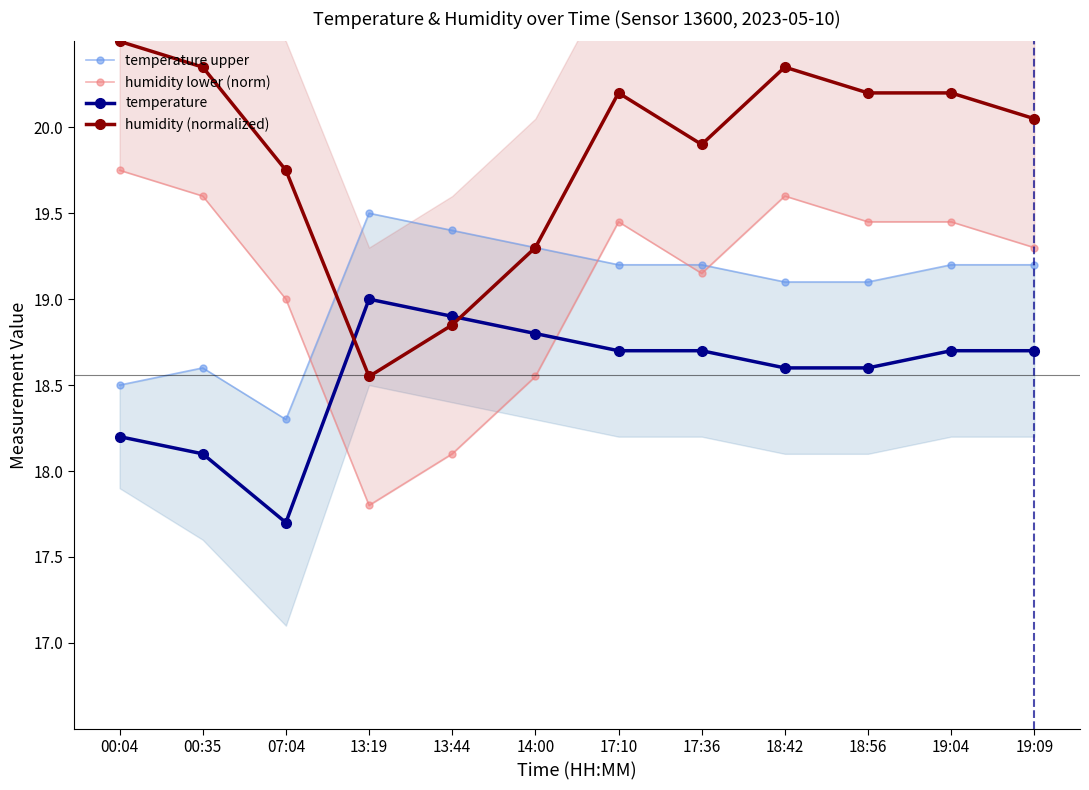

What is the greatest value displayed?

20.5